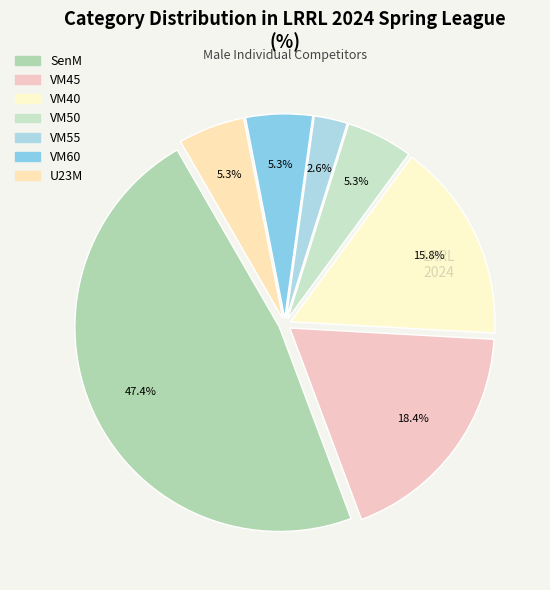

How many segments does this pie chart have?

7